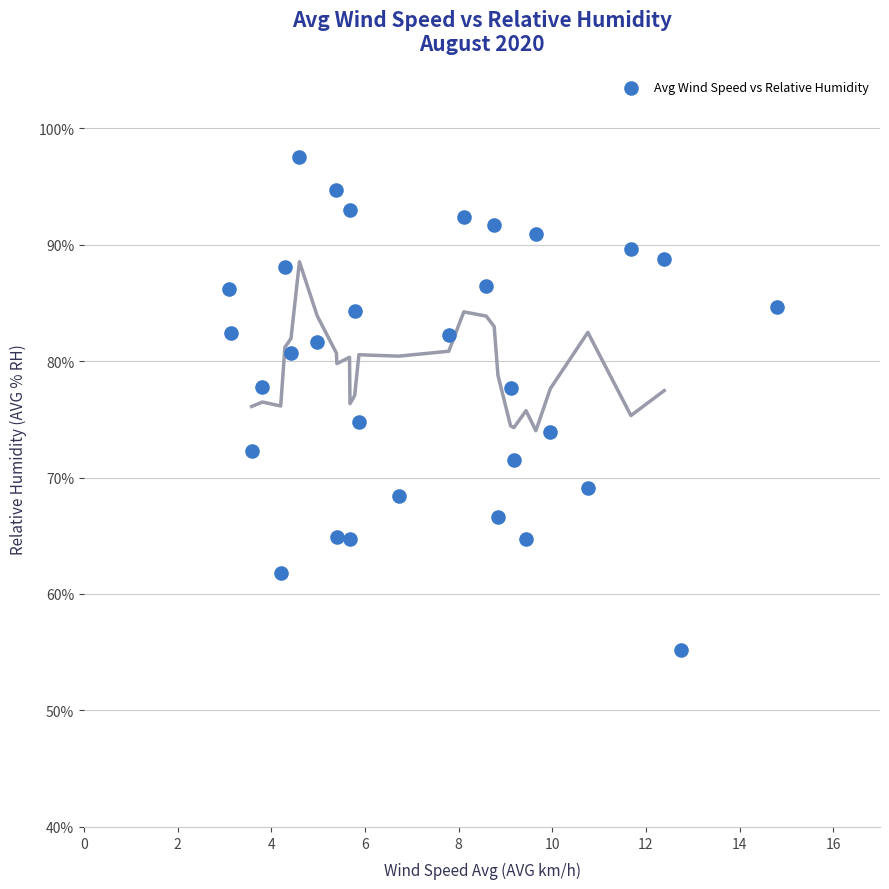

What is the range of X values (max minus min)?

11.7